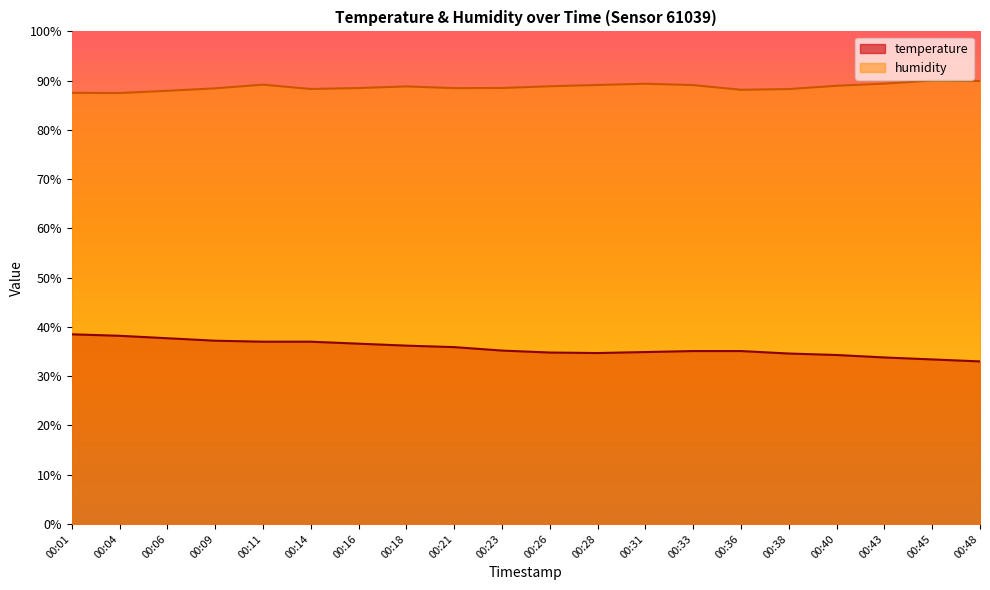

What is the maximum value shown in the chart?

90.0